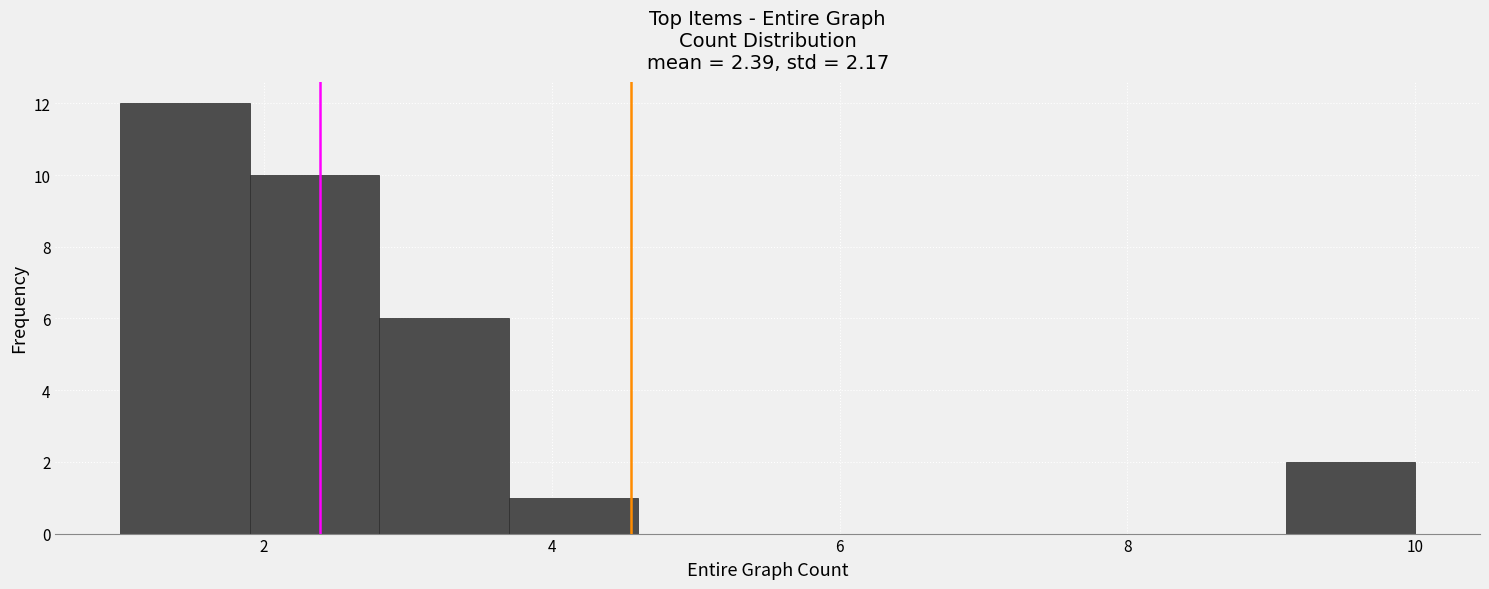

Over which range of the x-axis is the bar tallest?

1.0 to 1.9